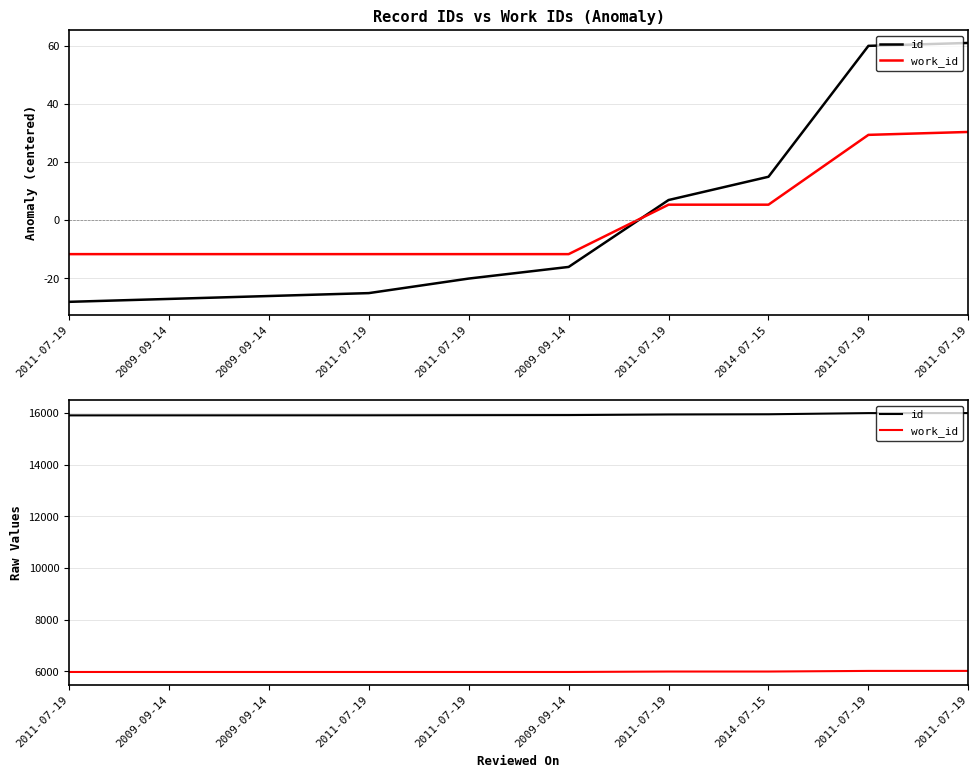

How many lines are shown in the chart?

2